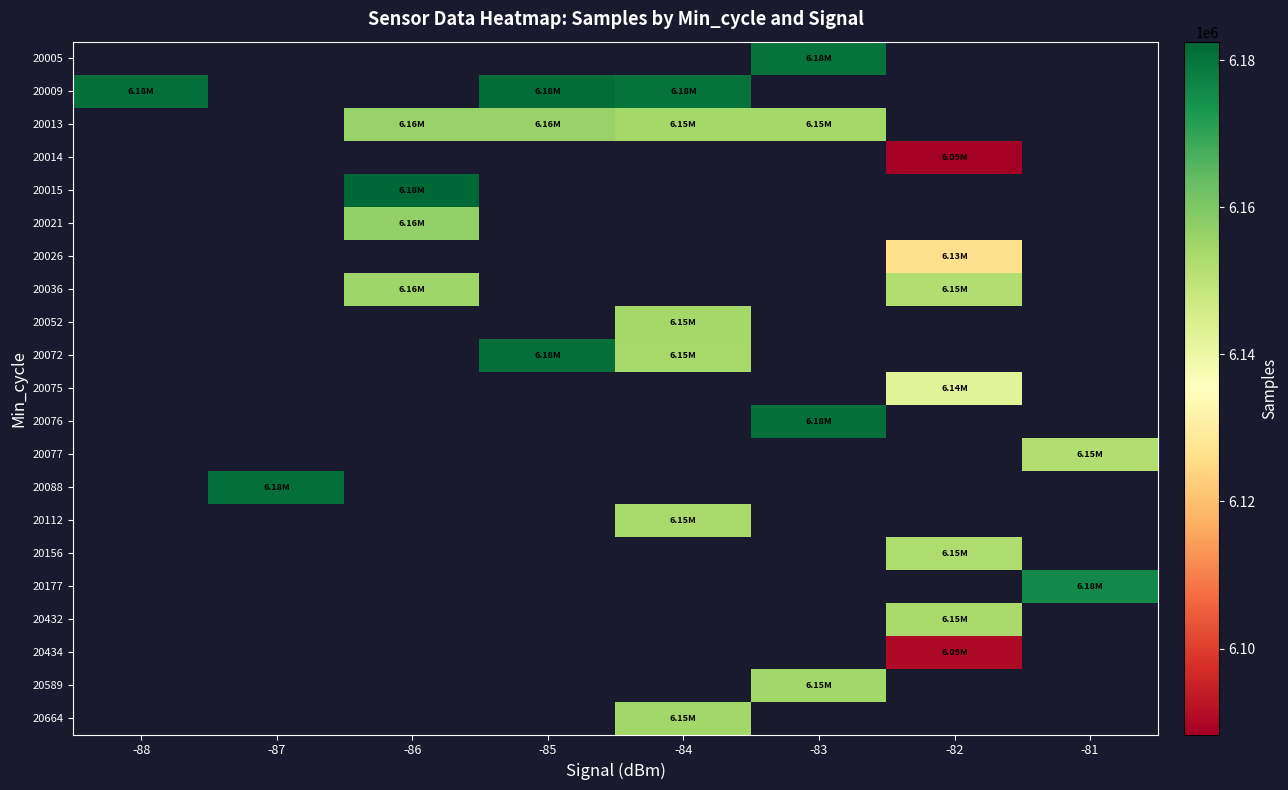

What value does the 20112 series have at -84?

6153655.0